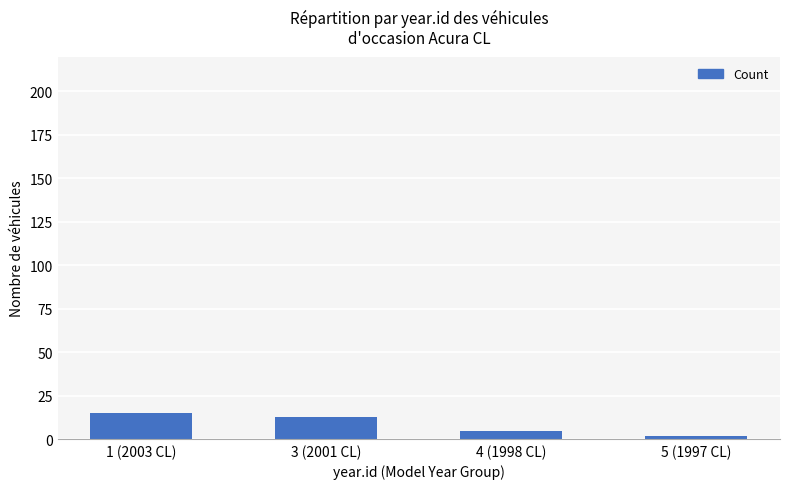

Reading left to right, list all the values displayed in this chart.

15	13	5	2